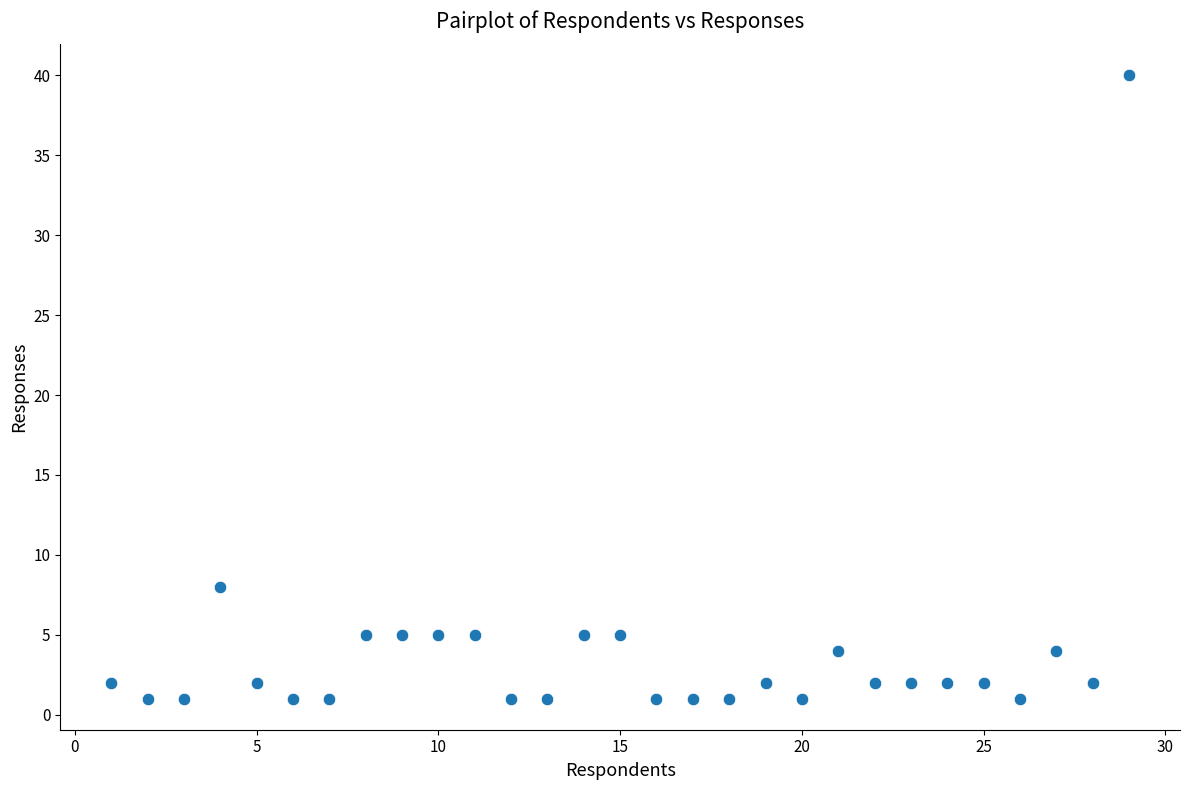

What is the range of X values (max minus min)?

28